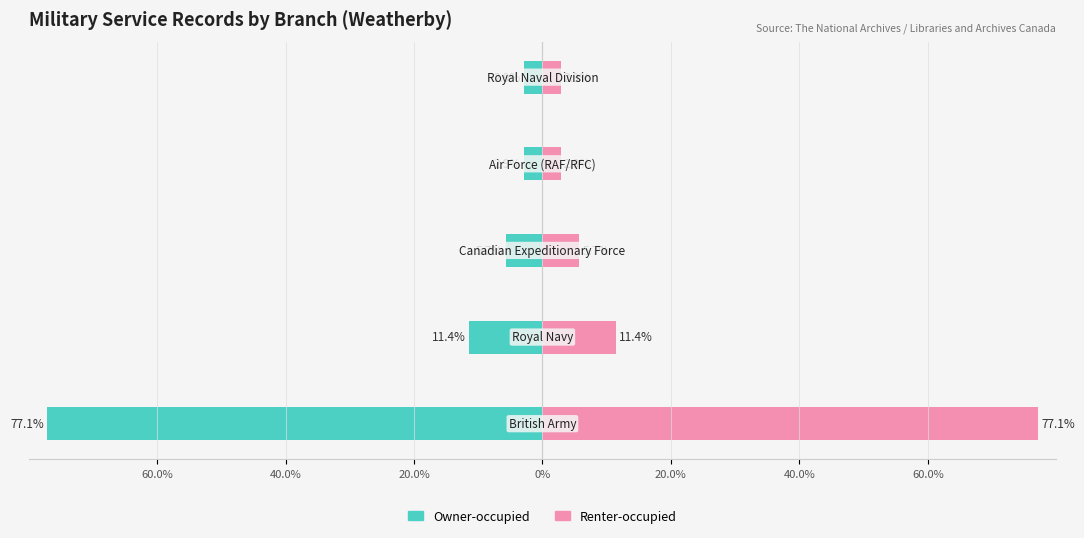

Rank the series at 20.0% from highest to lowest value.

Renter-occupied, Owner-occupied